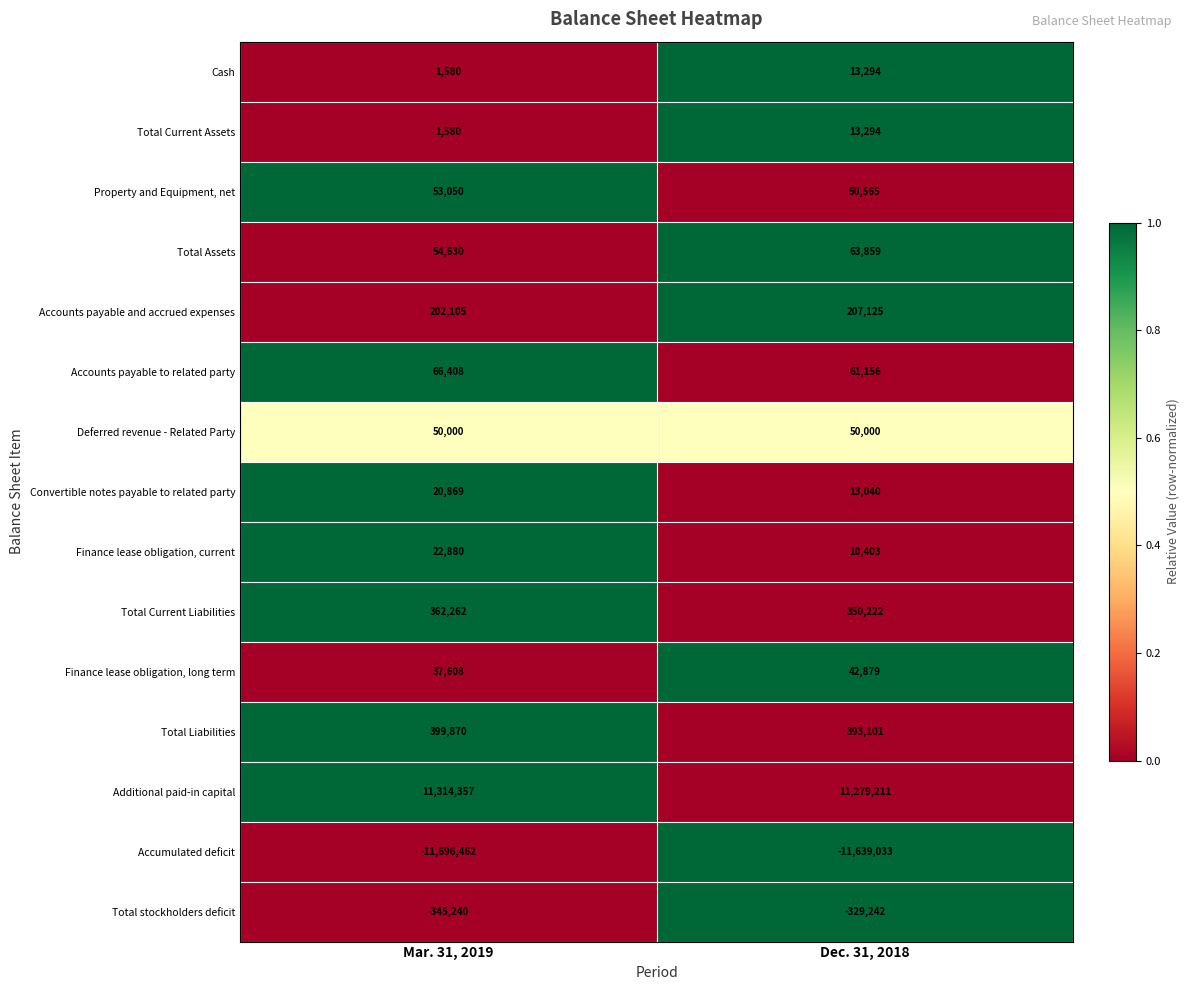

How many series are shown in this chart?

15